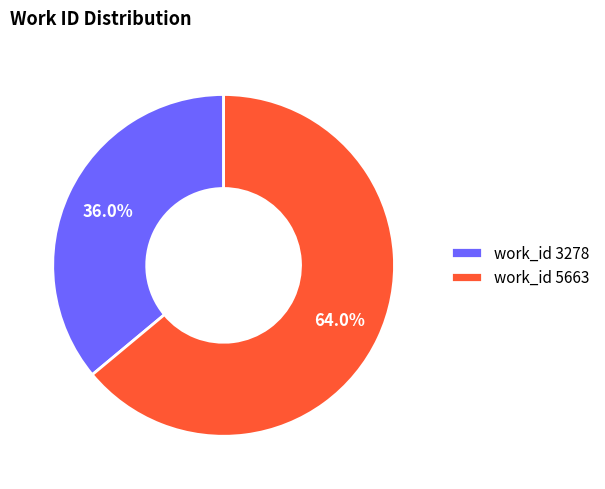

Approximately how many times larger is the value at work_id 5663 compared to work_id 3278?

1.8